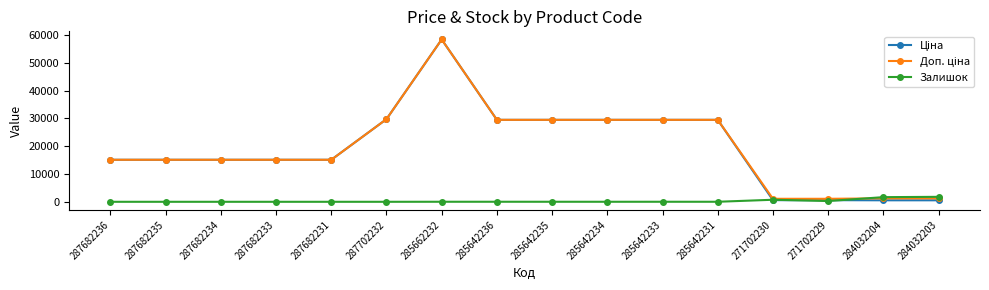

How many distinct data groups are displayed?

3